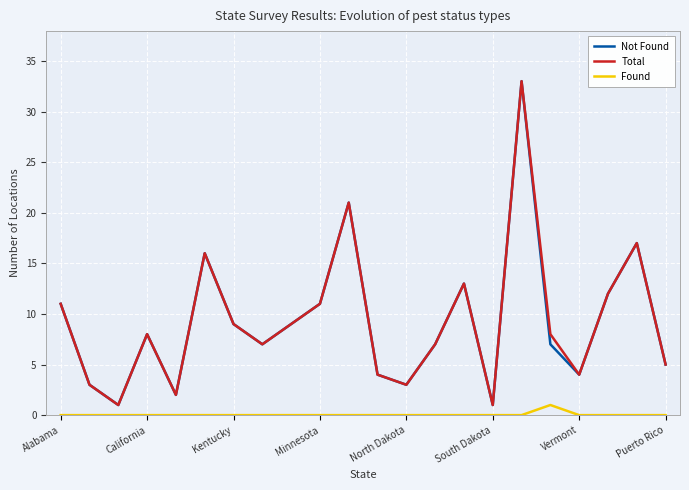

True or false: Found and Total cross at least once.

False